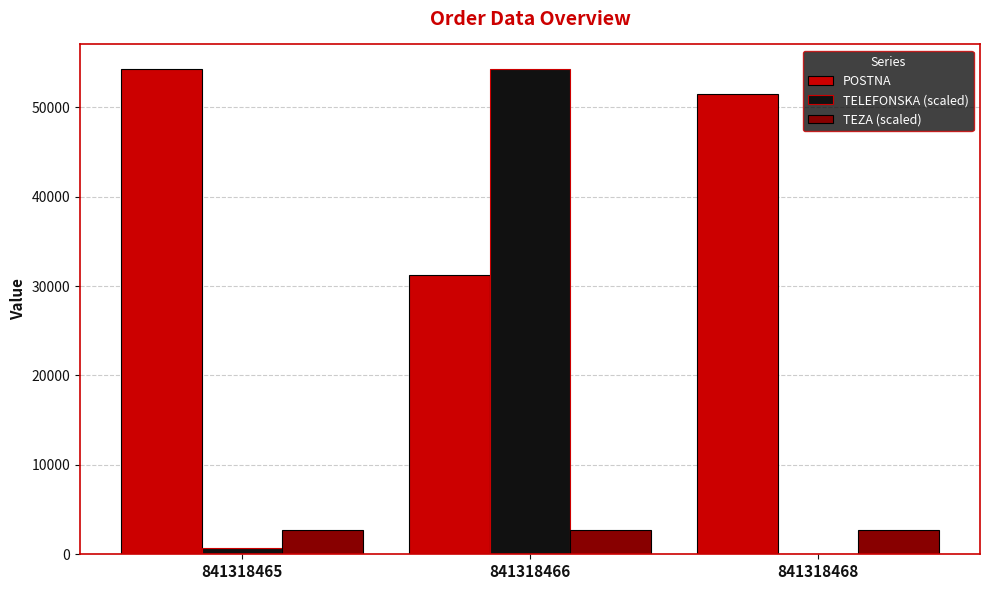

What is the maximum value for TEZA (scaled)?

2715.6